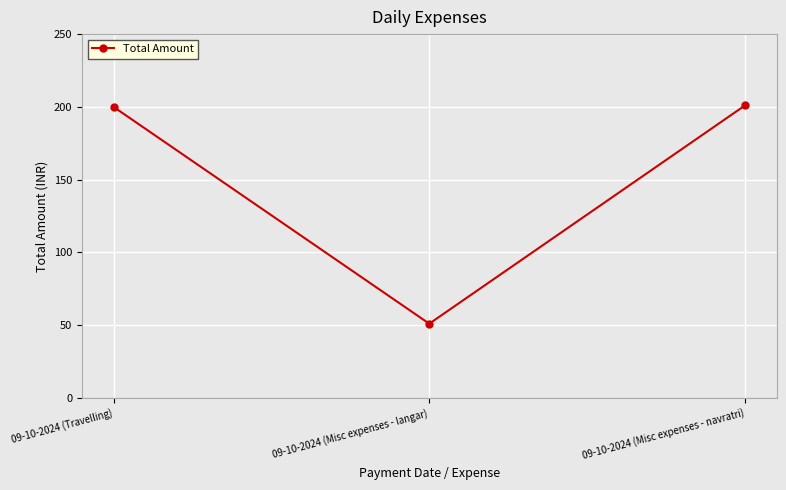

Reading left to right, what are all the values shown in this chart?

200	51	201